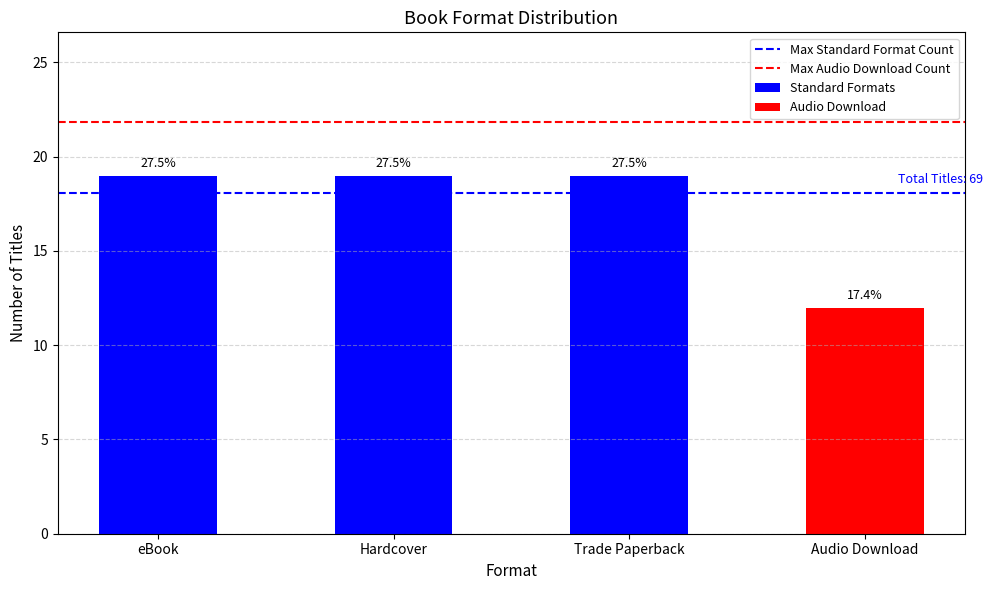

Which label corresponds to the largest value in the chart?

eBook